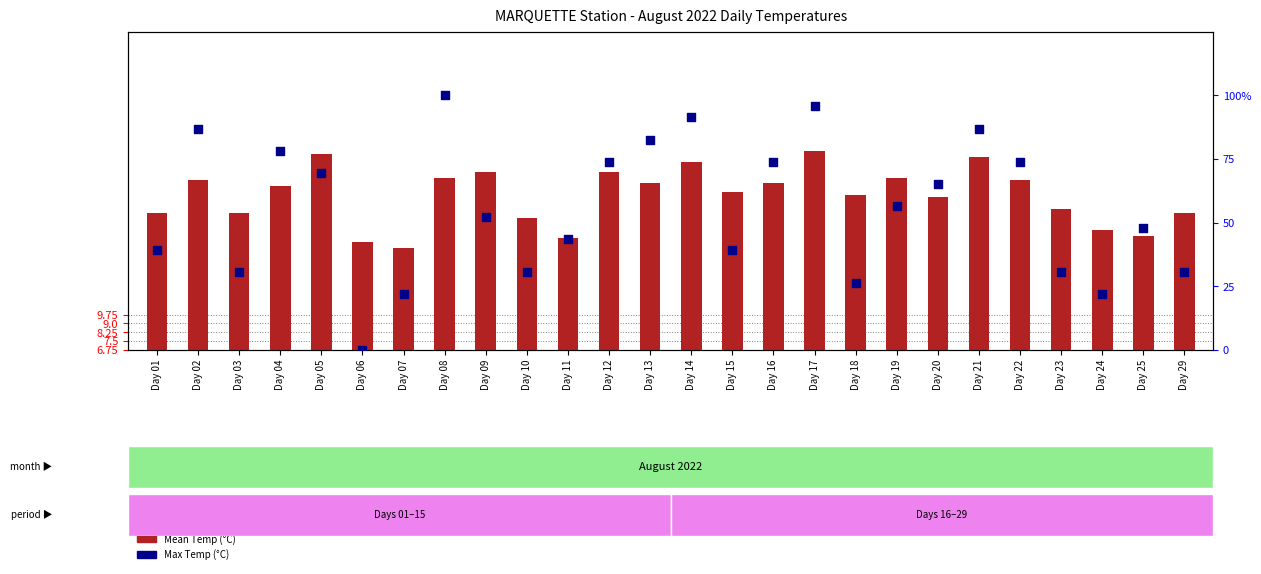

Which series has the widest spread of Y values?

Max Temp (°C)